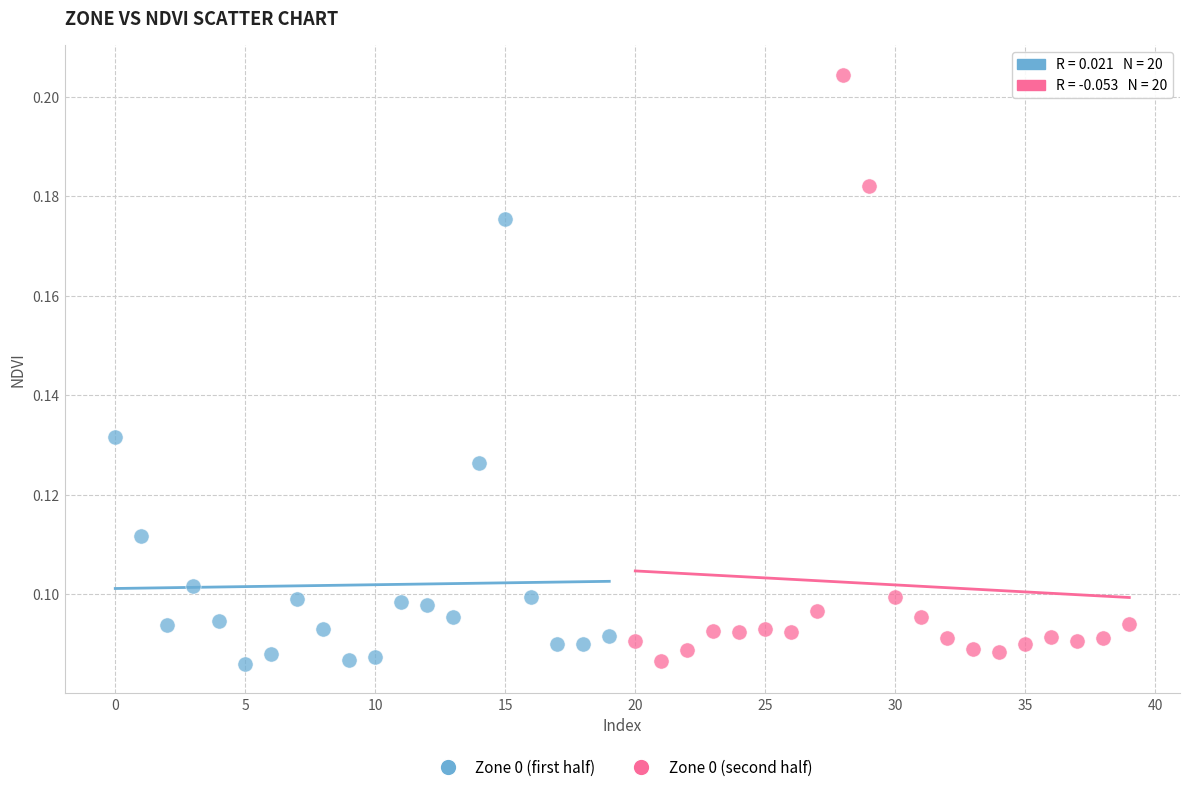

Which series has the widest spread of Y values?

Zone 0 (second half)